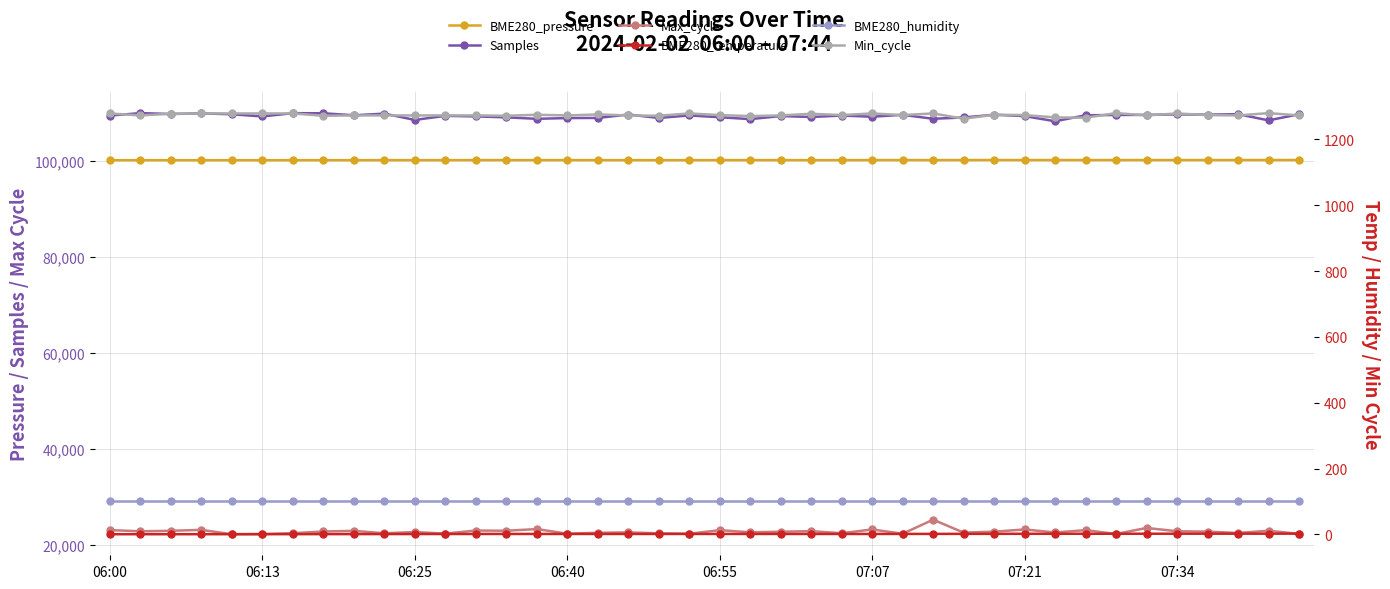

What is the total value across all series at 32?

233957.6